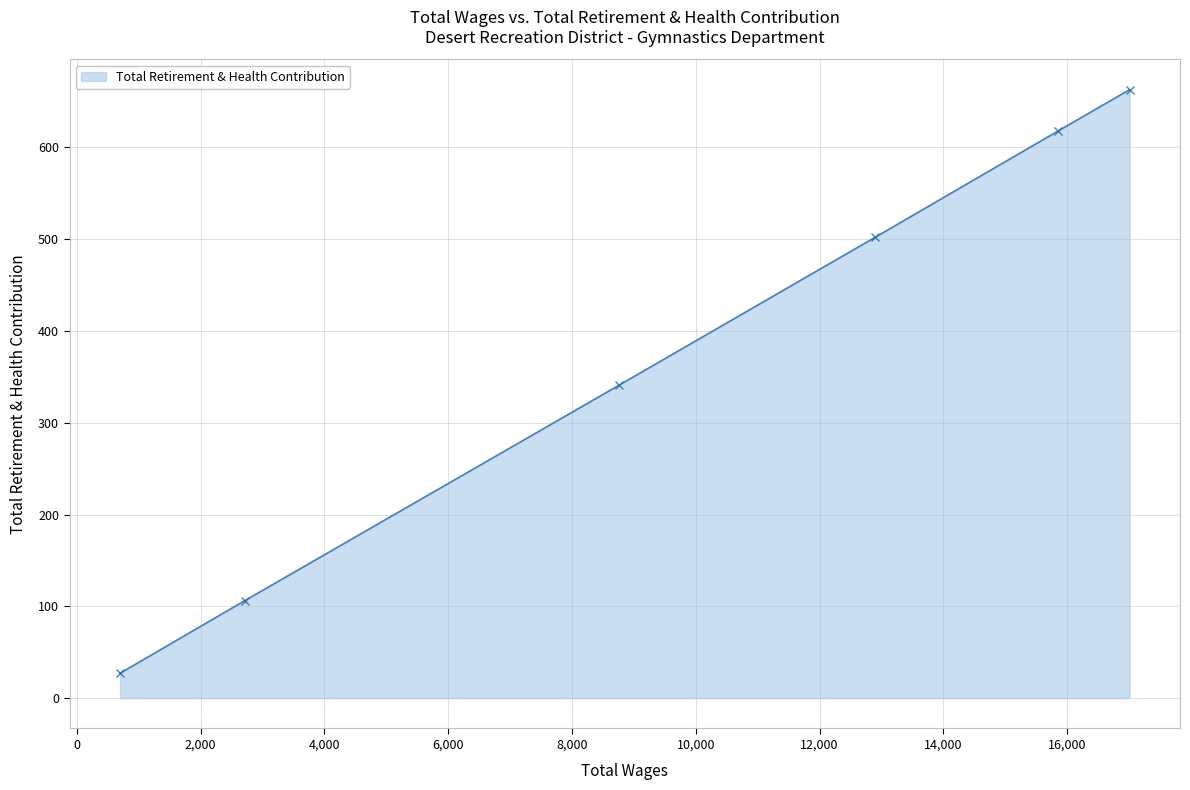

What is the value of the 2nd point from the left?

106